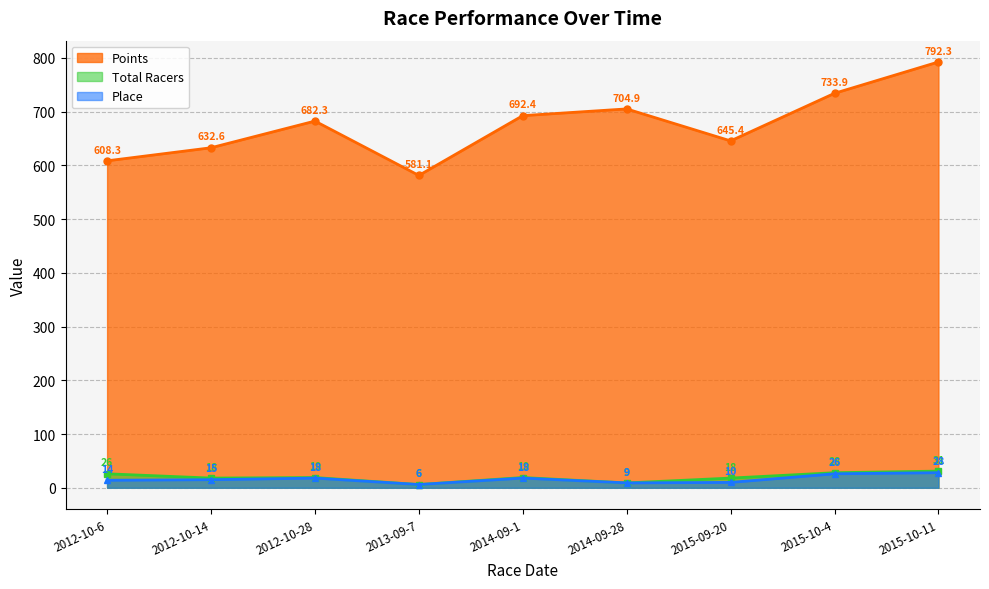

The Points series shows 581.1 at 2013-09-7. True or false?

True